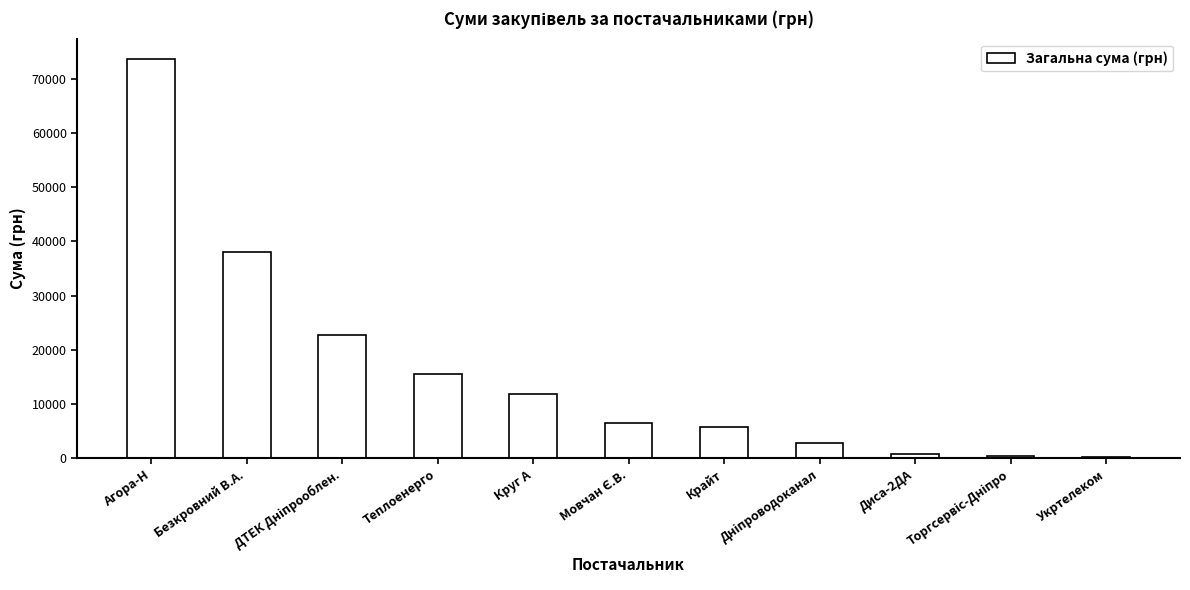

What is the sum of all values?

178004.7